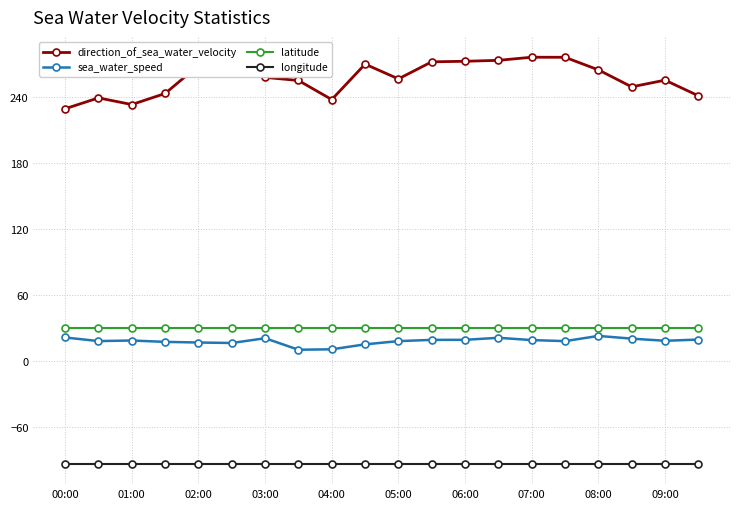

Which series has the largest total across all categories?

direction_of_sea_water_velocity